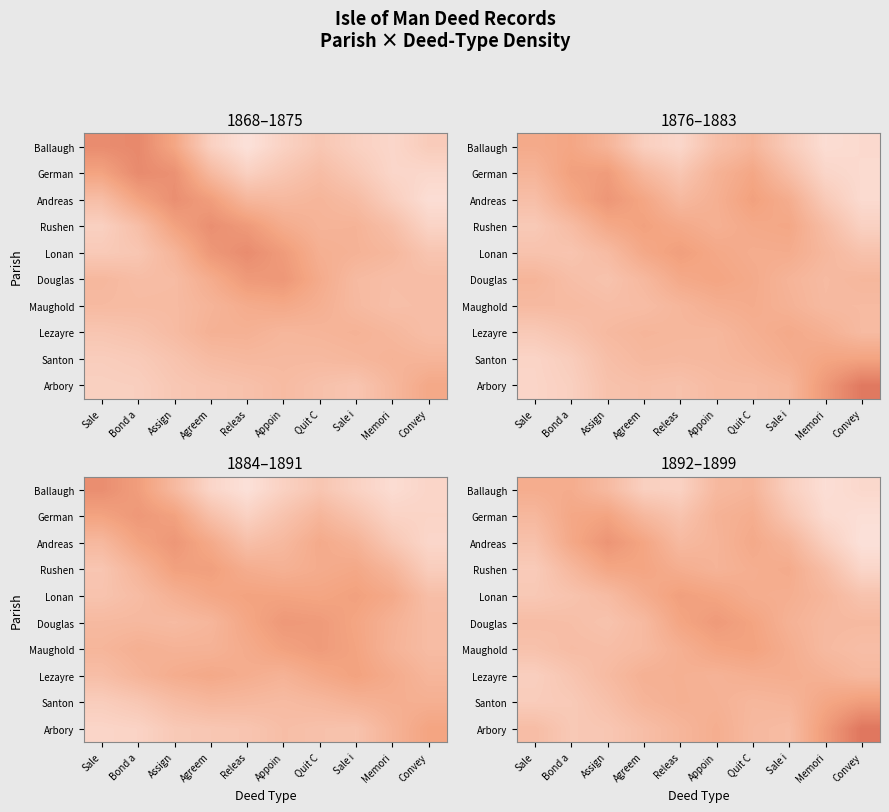

What is the sum of the Ballaugh values at Appoin and Agreem?

11.8